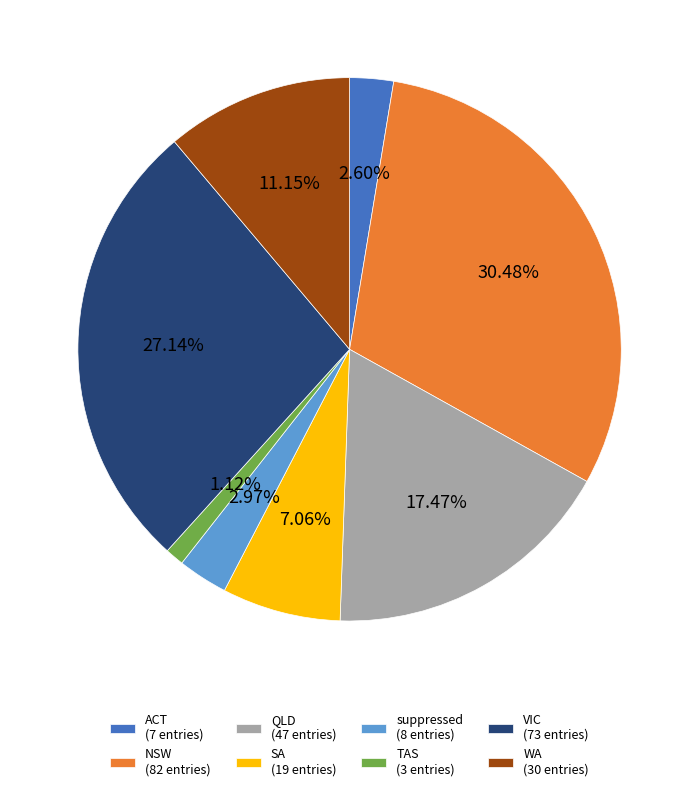

Is there a majority slice in this chart?

No